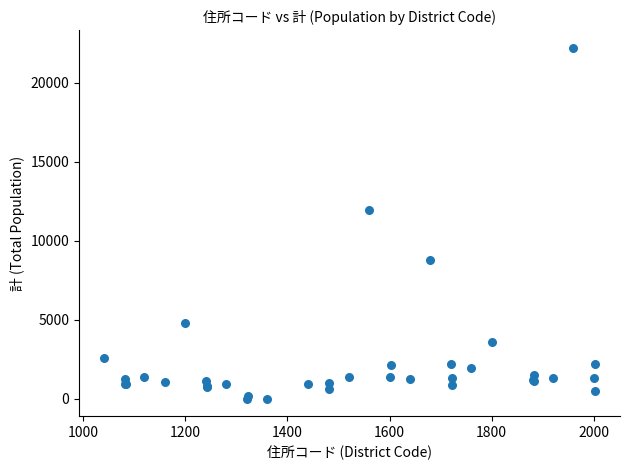

What Y value in the scatter plot is closest to 11115?

11947